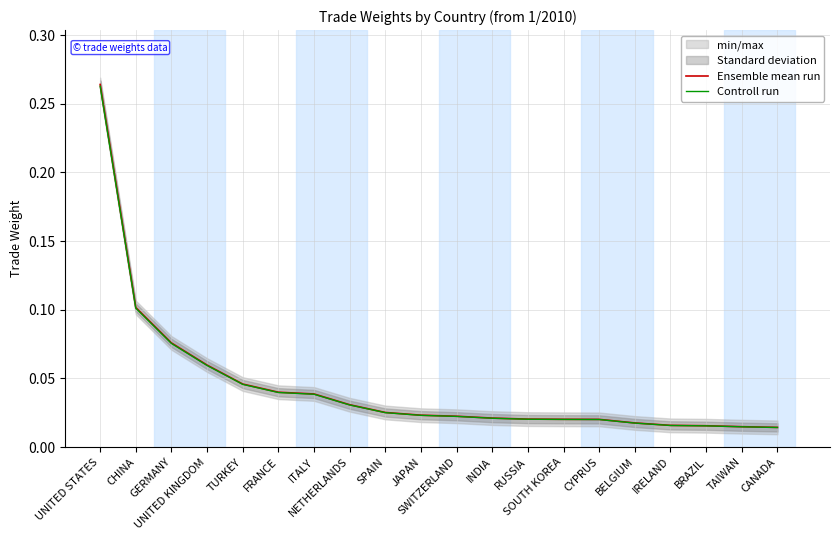

At which category does the chart reach its peak across all series?

UNITED STATES